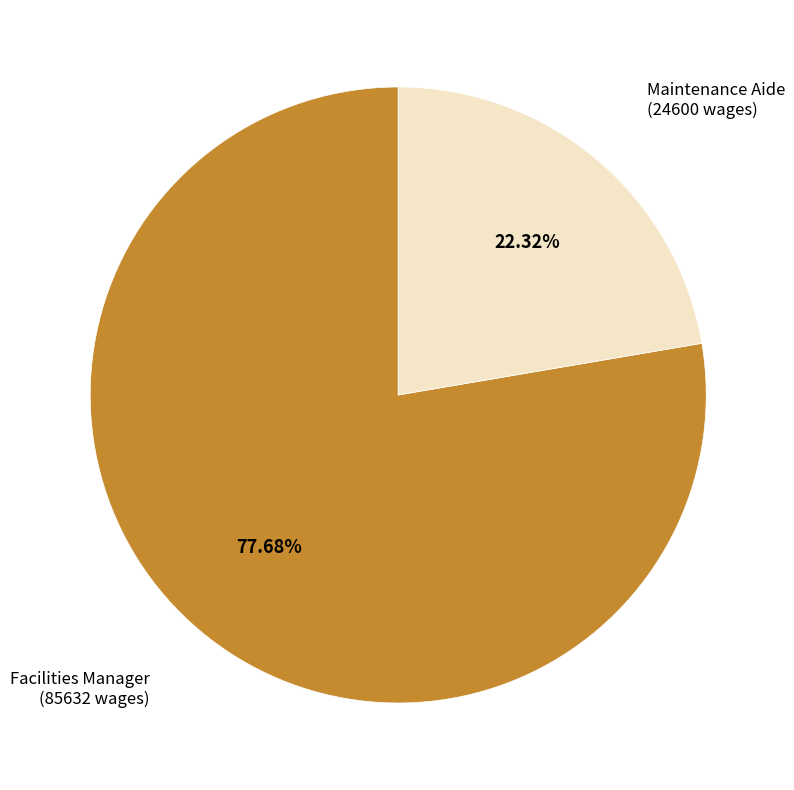

To the nearest percent, what is the difference between the largest and smallest slice percentages?

55%